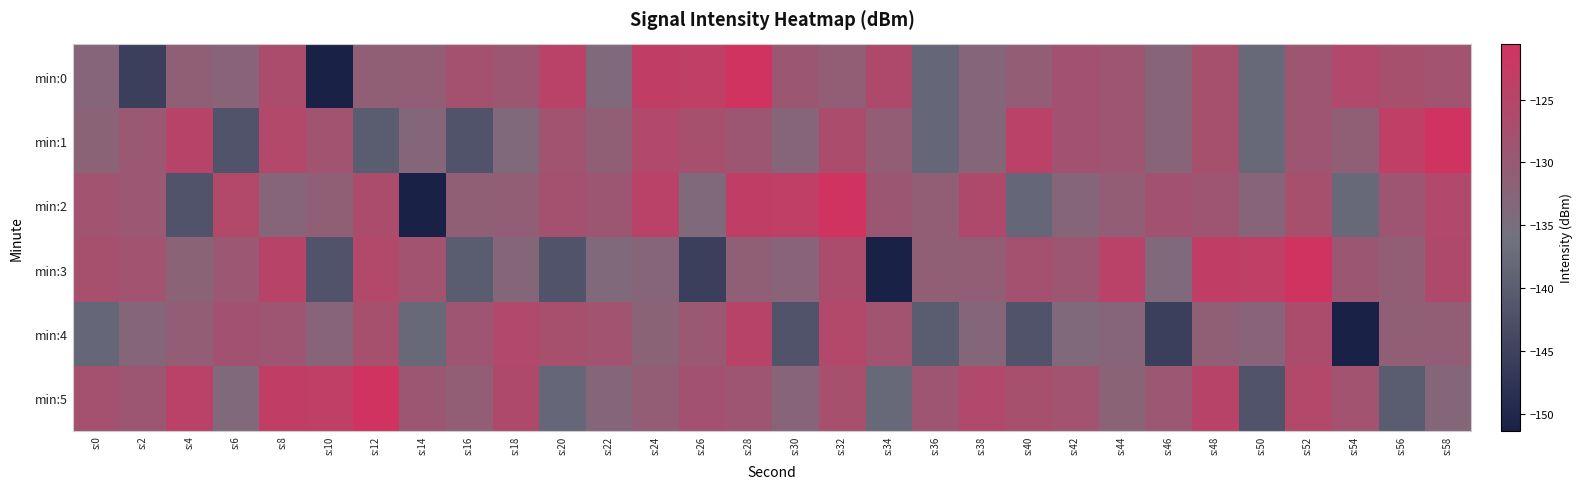

What is the total value across all series at s:52?

-758.5